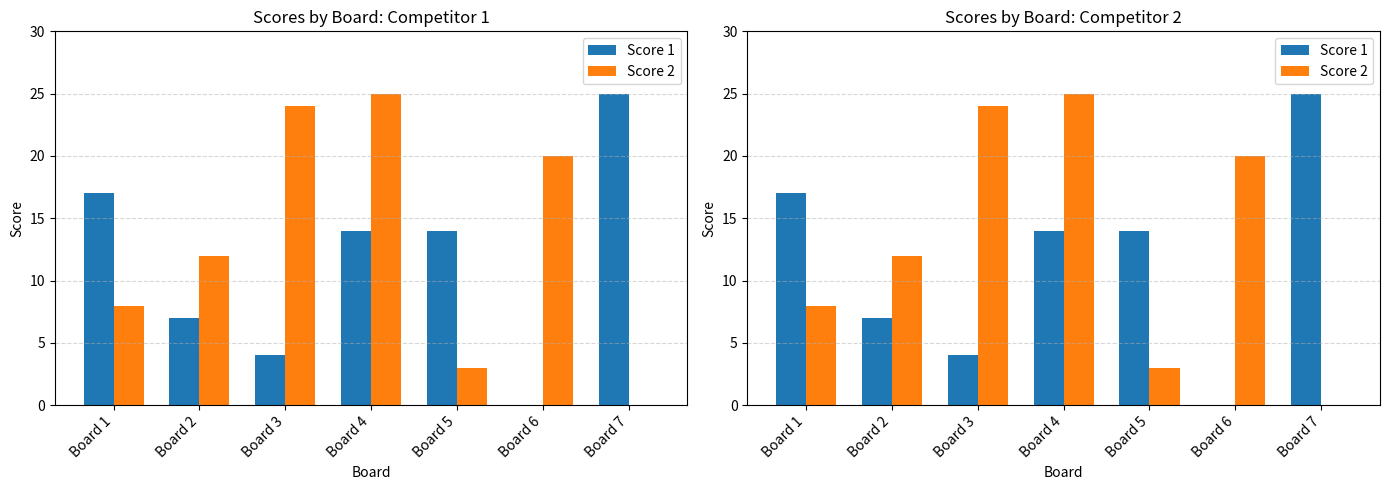

At Board 3, list the series in order from largest to smallest.

Score 2, Score 1